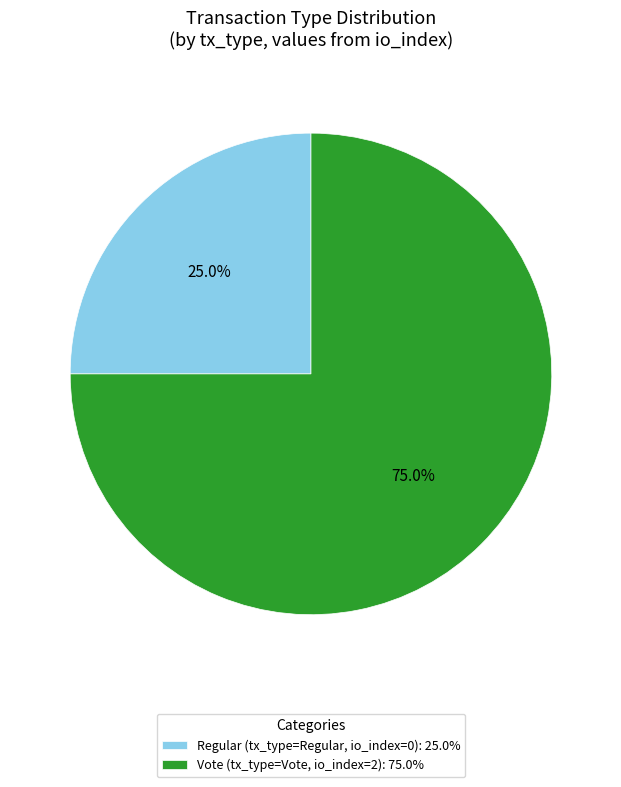

Which category has the smallest portion of the pie?

Regular (tx_type=Regular, io_index=0): 25.0%